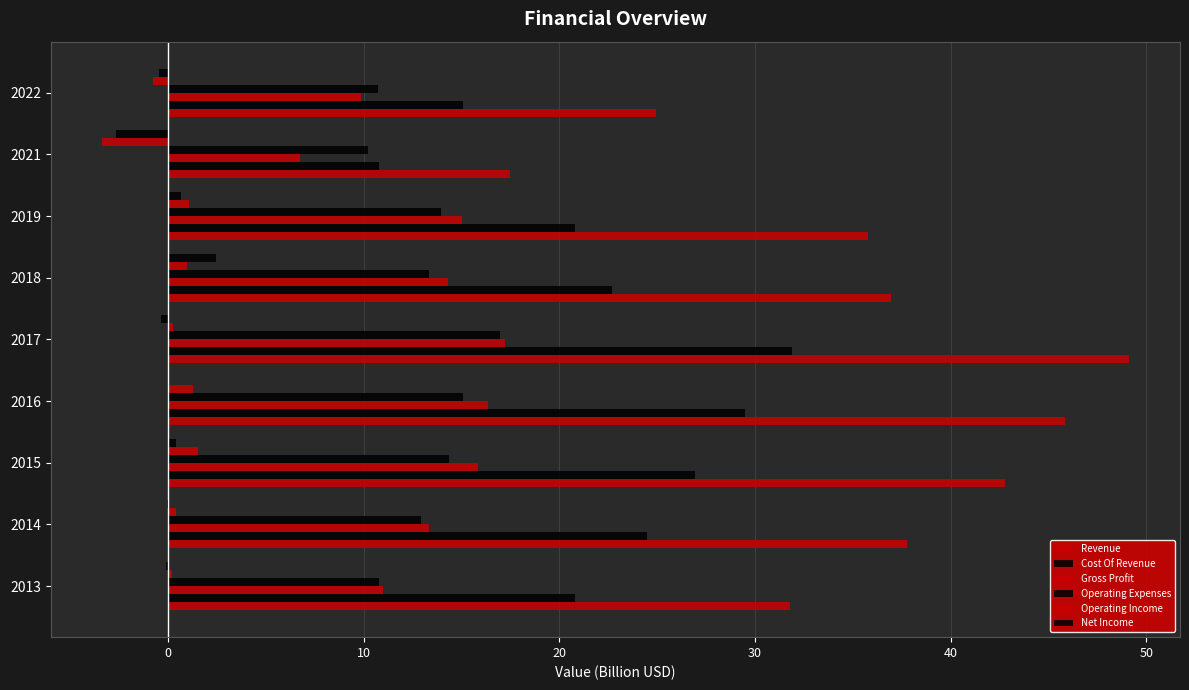

How many data points does each series have?

9